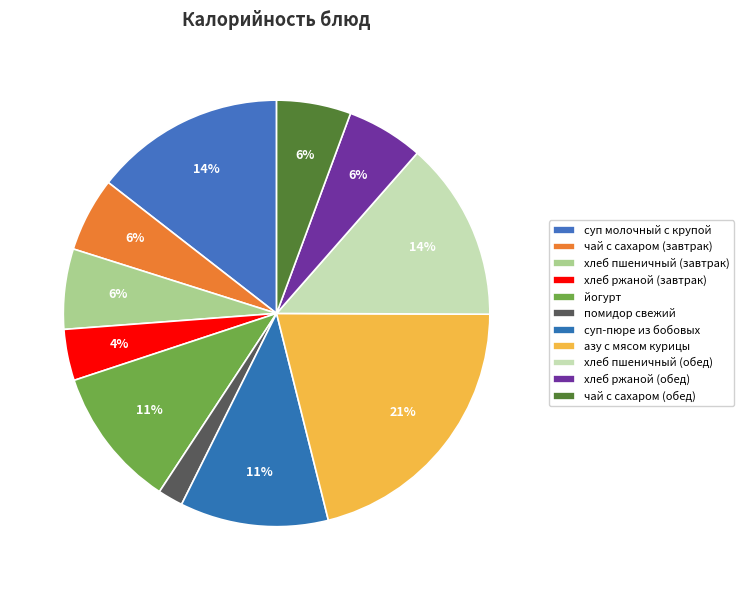

Does хлеб пшеничный (обед) account for over 50% of the chart?

No